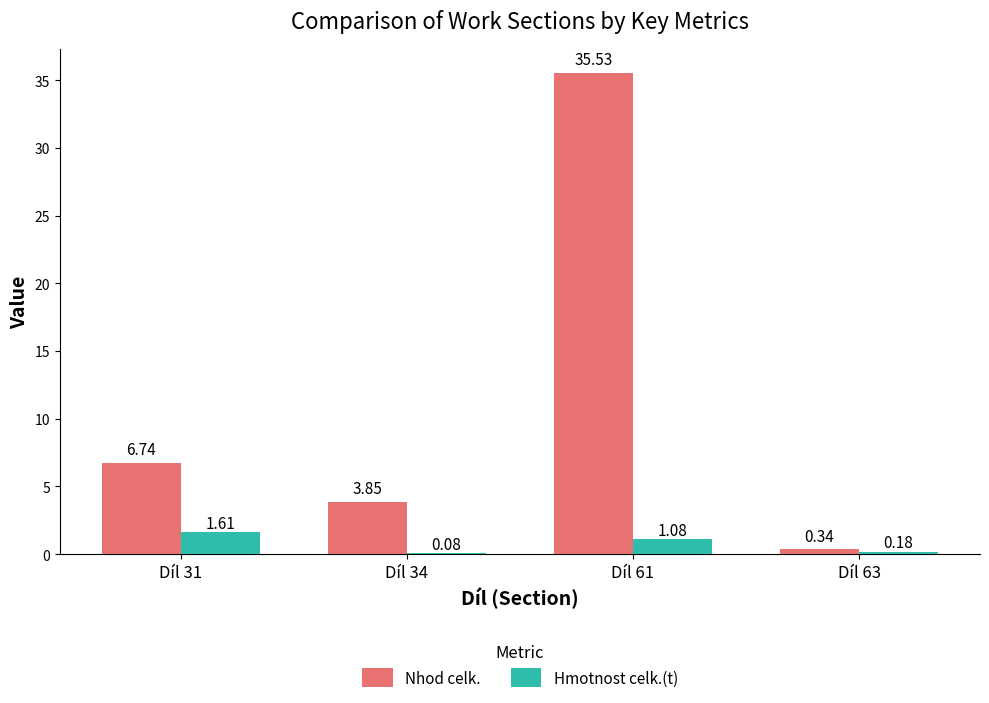

What is the greatest value displayed?

35.5